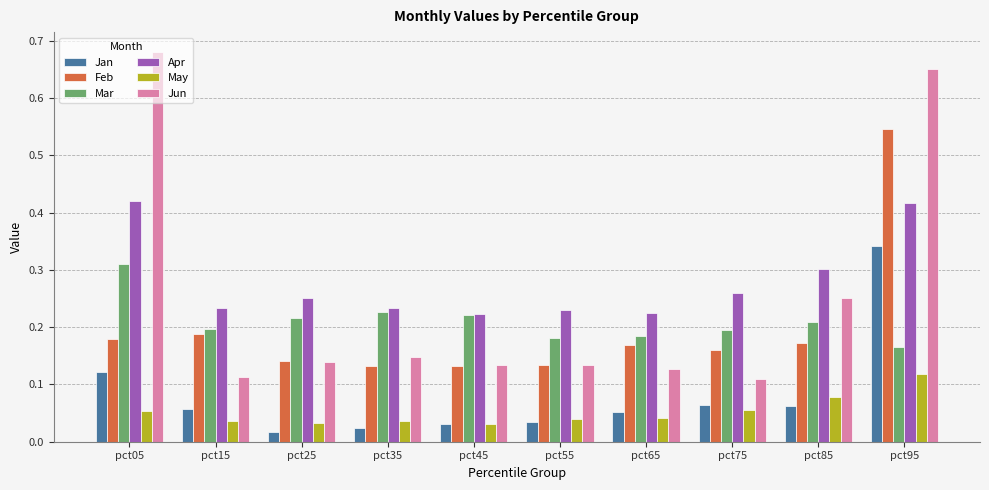

List the series in order of their peak value, lowest first.

May, Mar, Jan, Apr, Feb, Jun